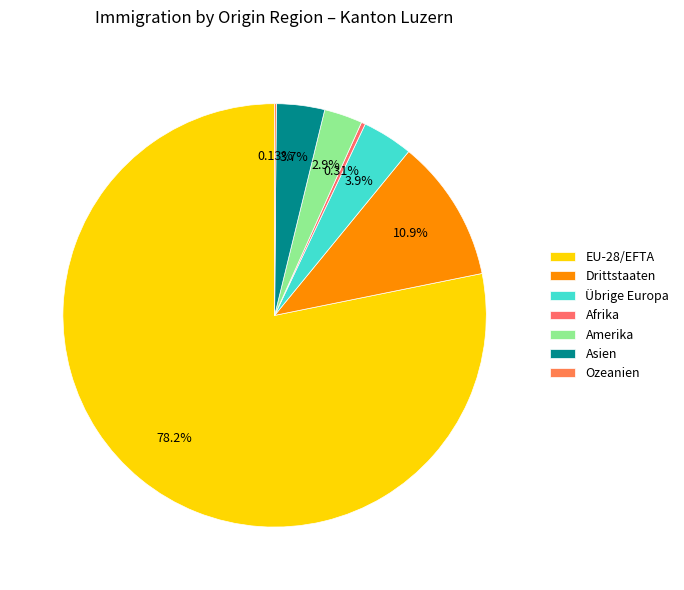

Is the sum of Afrika and EU-28/EFTA greater than half?

Yes